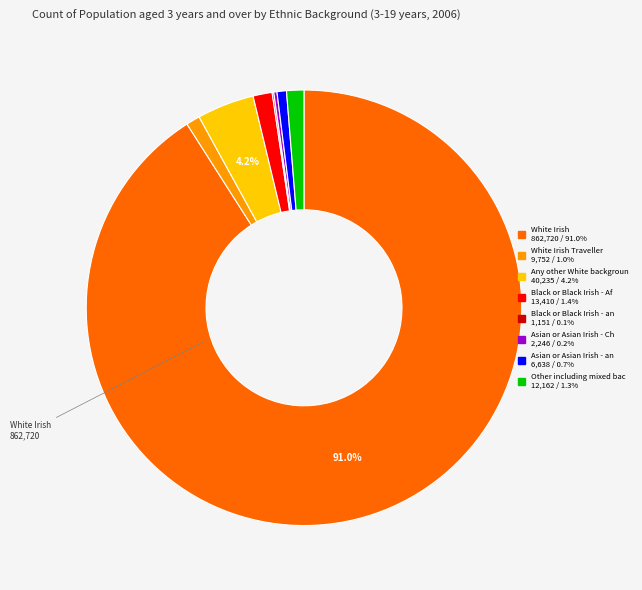

To the nearest percent, what is the average slice percentage?

12%